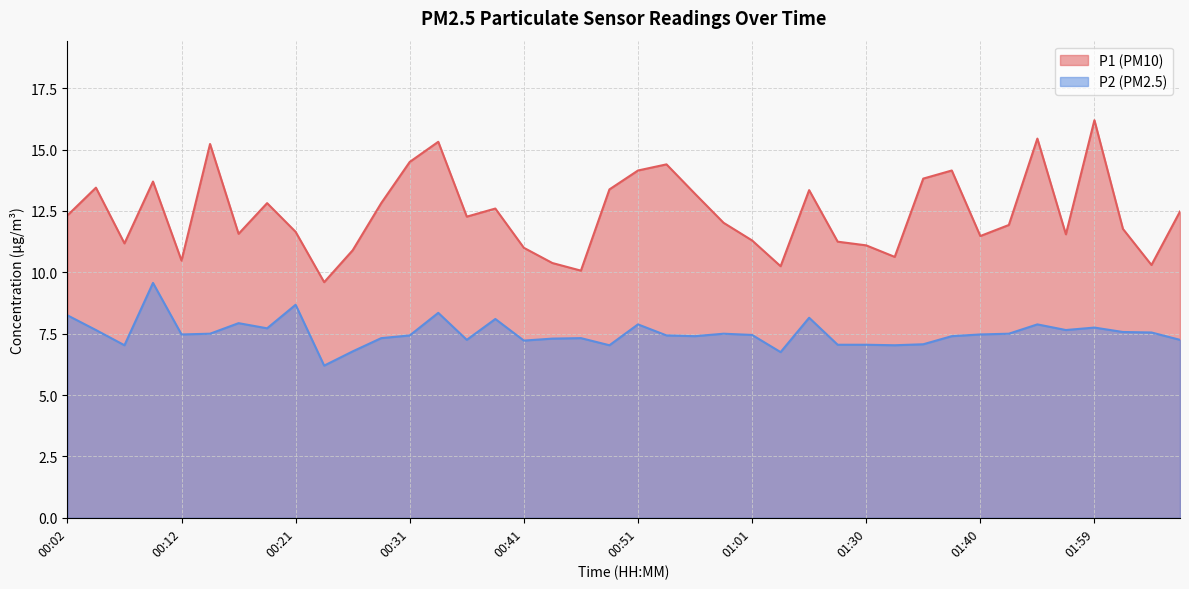

Is it true that P2 equals 7.7 at 01:56?

True